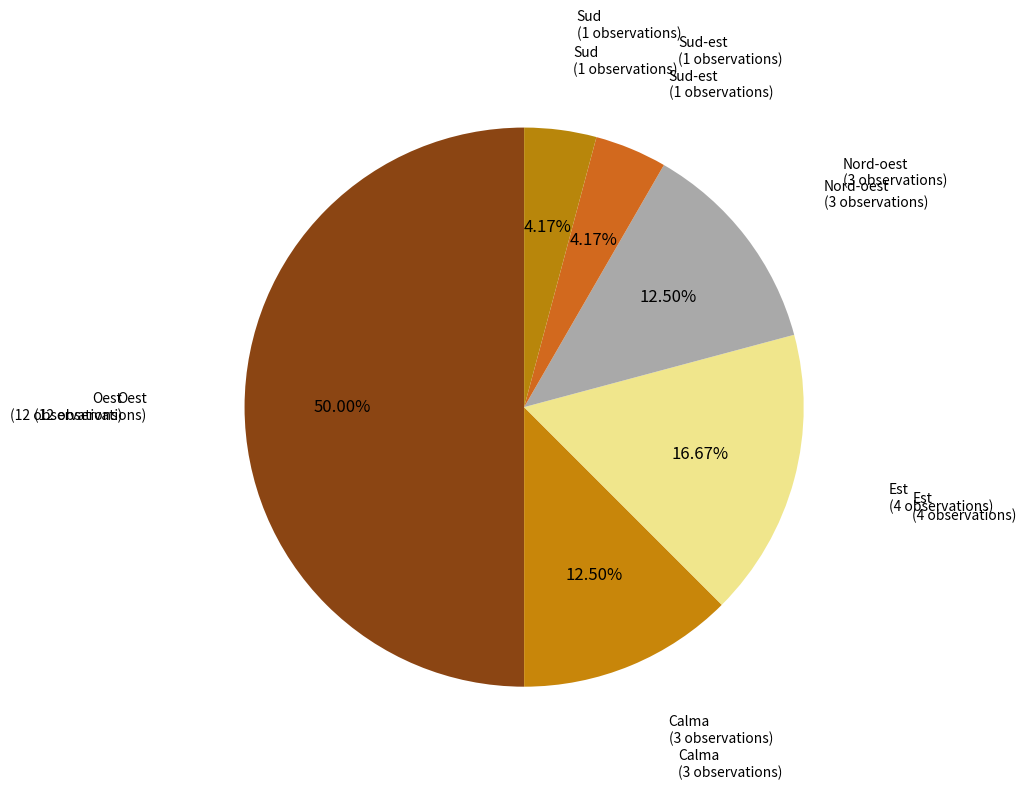

Rank the categories by value from lowest to highest.

Sud-est, Sud, Calma, Nord-oest, Est, Oest